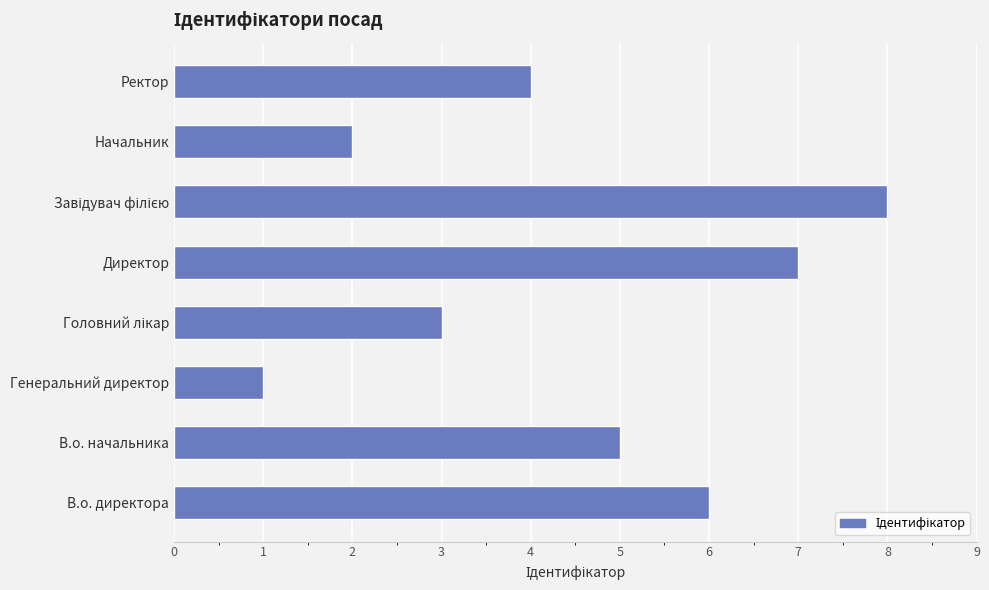

Approximately how many times larger is the value at Директор compared to В.о. начальника?

1.4